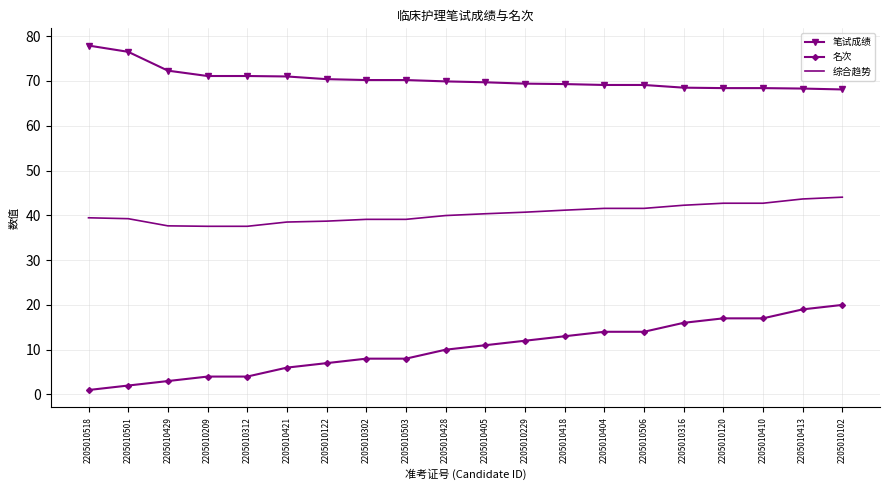

What is the difference between the maximum and minimum values in the 笔试成绩 series?

9.8